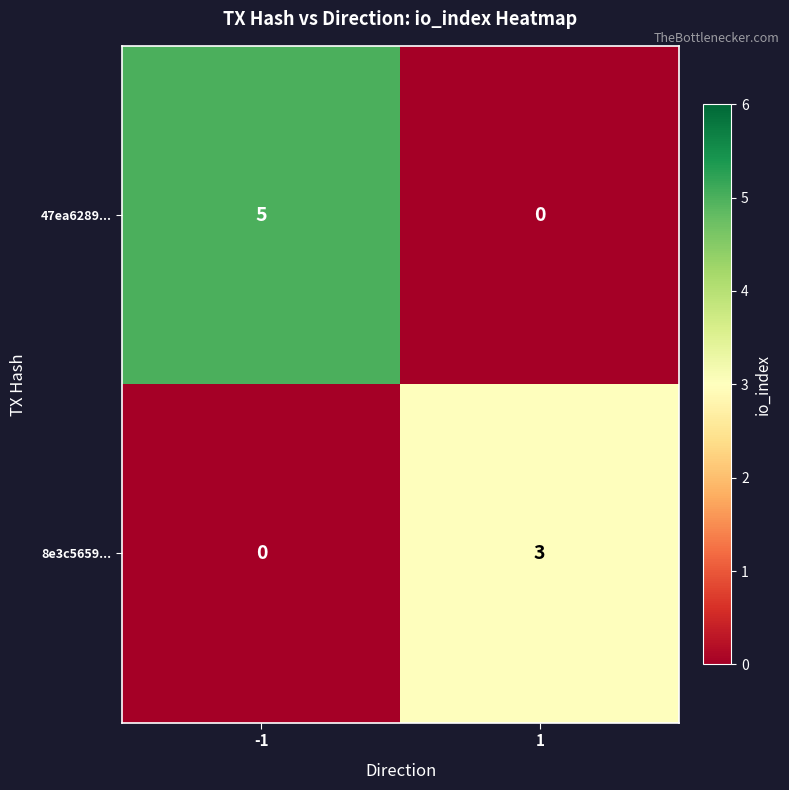

Which label corresponds to the largest value in the chart?

-1